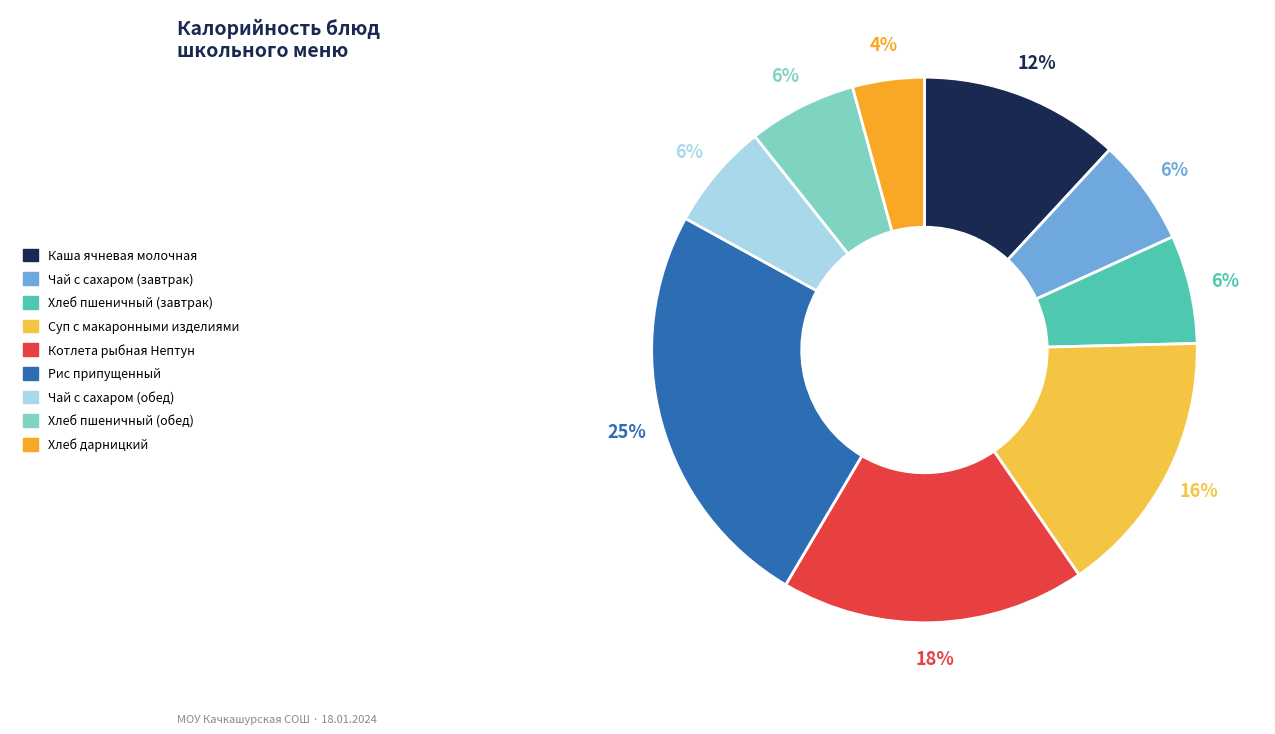

Does any single category account for the majority?

No